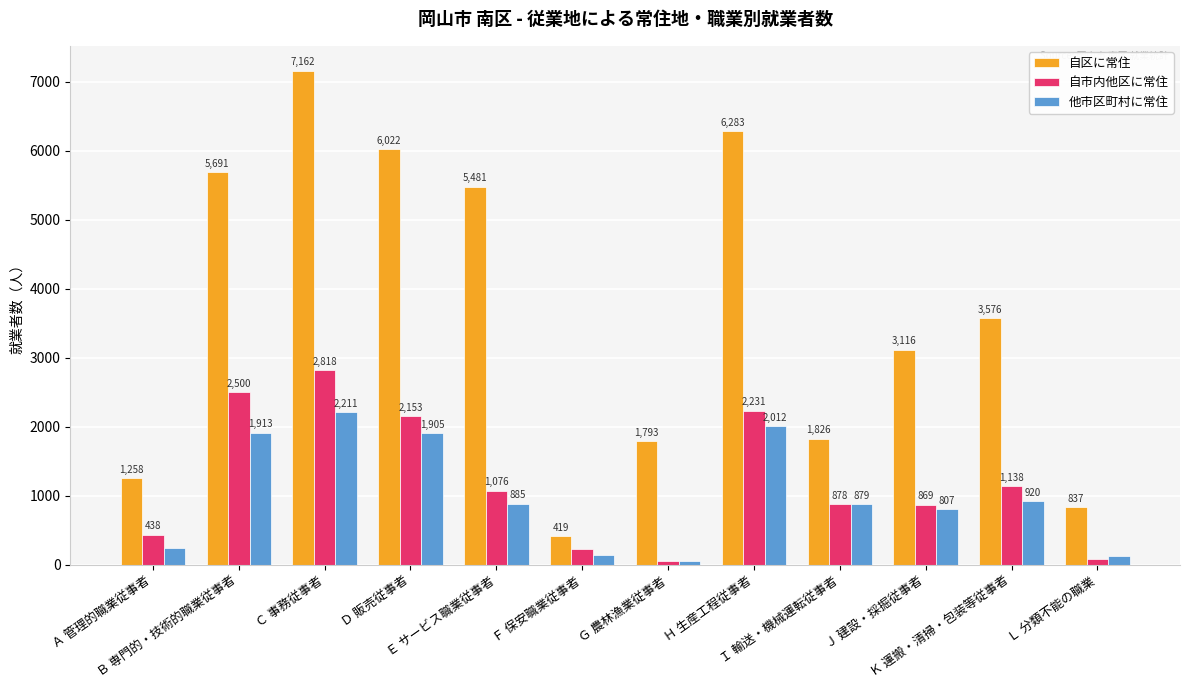

How many bars are there in each group?

3